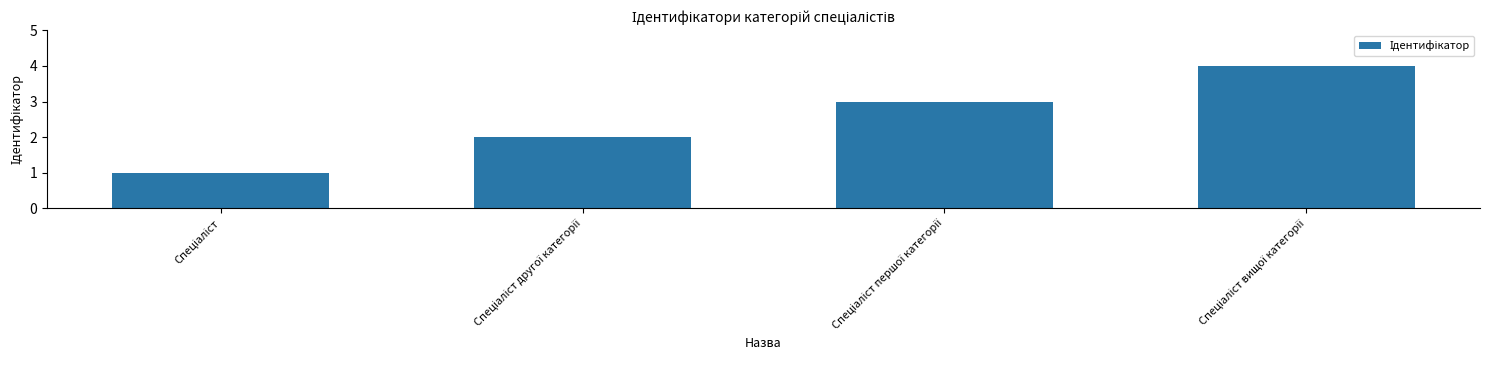

What is the difference between the maximum and minimum values?

3